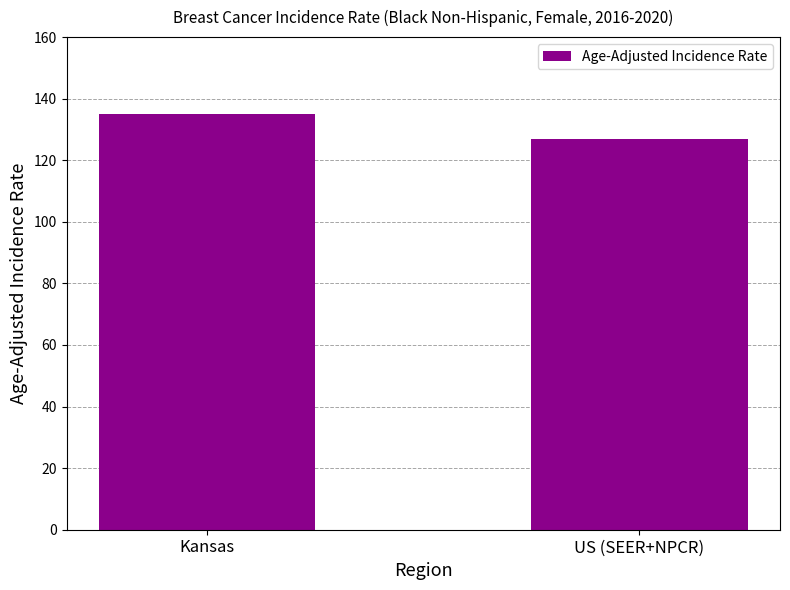

What position from the left is US (SEER+NPCR)?

2